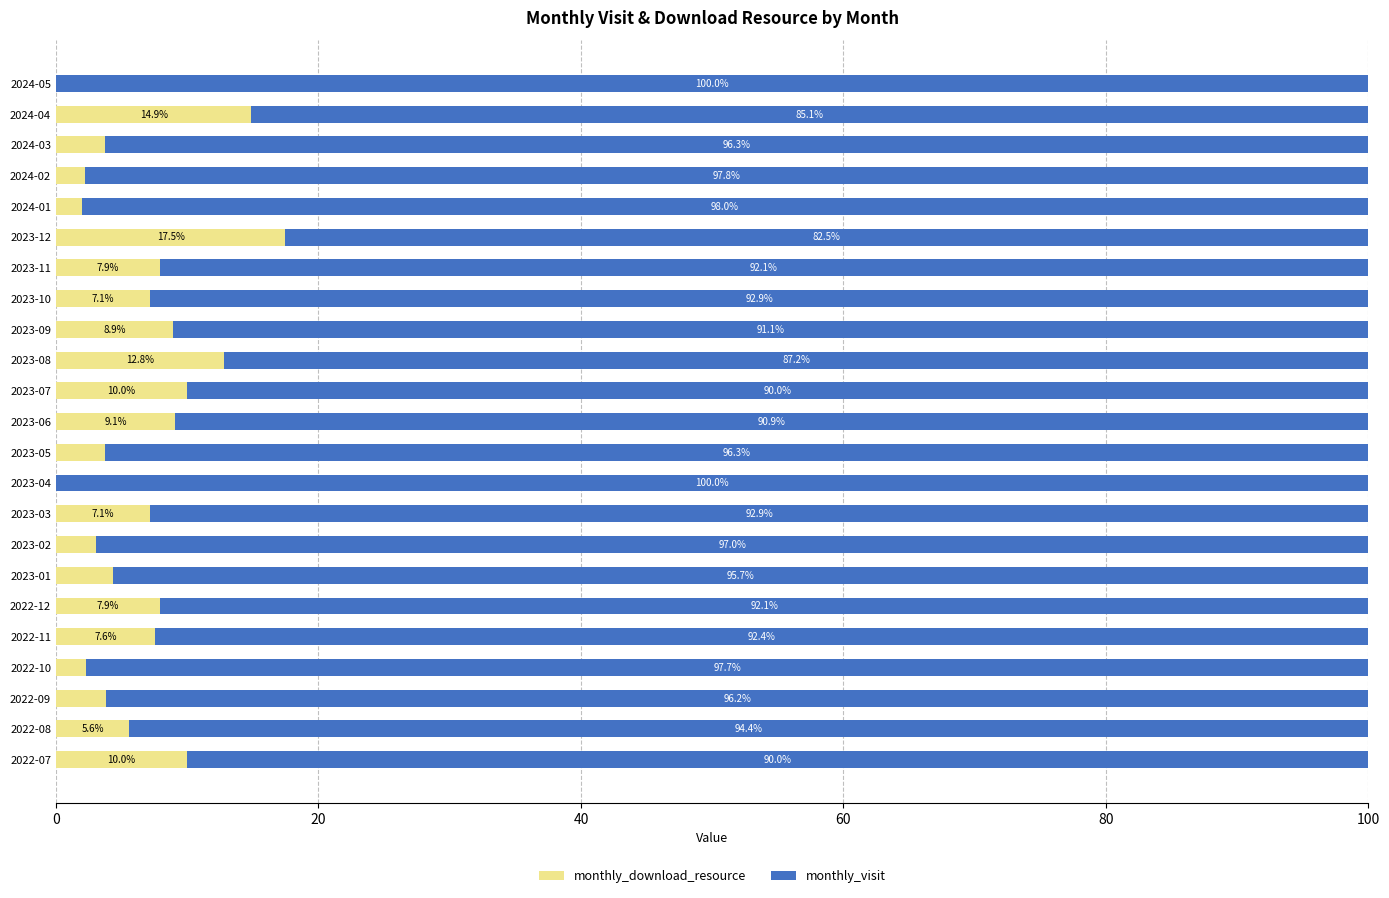

The monthly_download_resource series shows 7.9 at 2022-12. True or false?

True